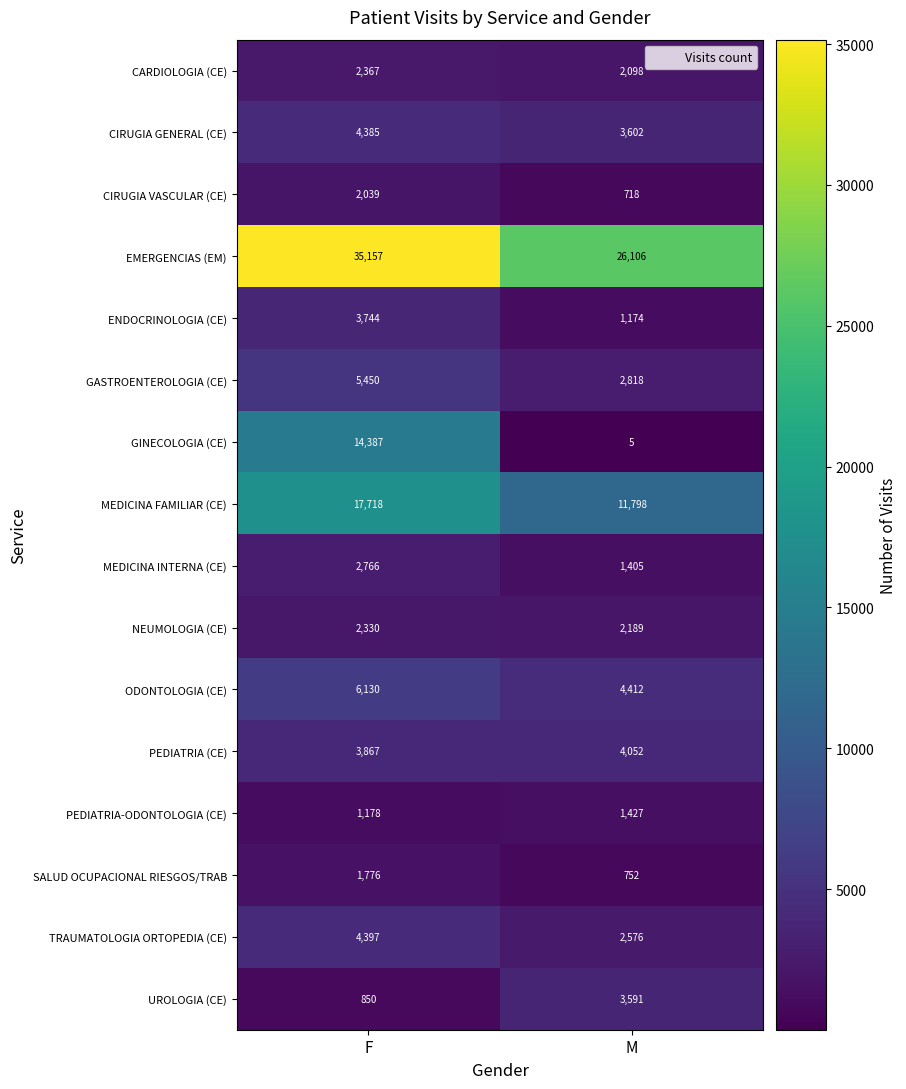

What is the minimum value for ODONTOLOGIA (CE)?

4412